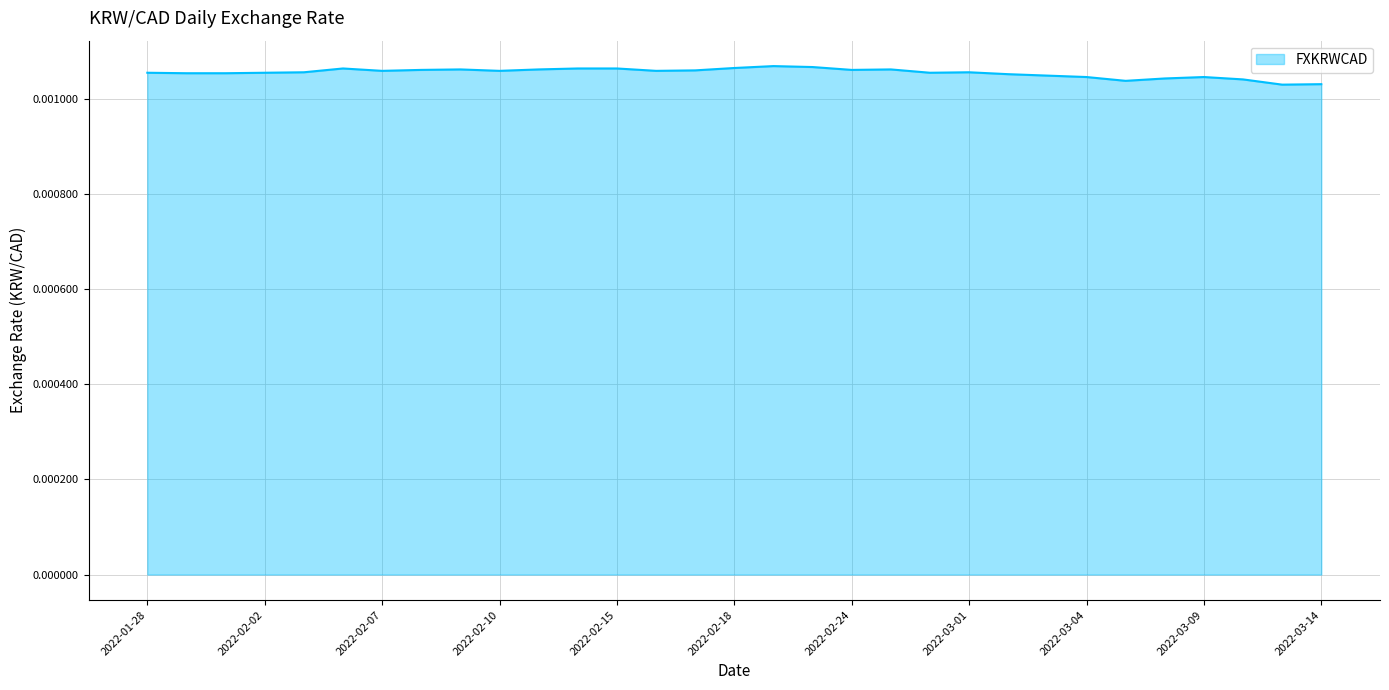

Does the chart display data point markers on the line(s)?

No